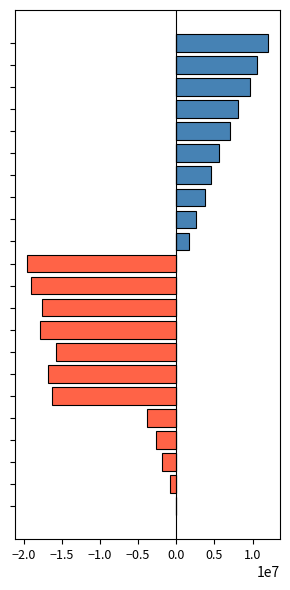

How many bars are there in each group?

2